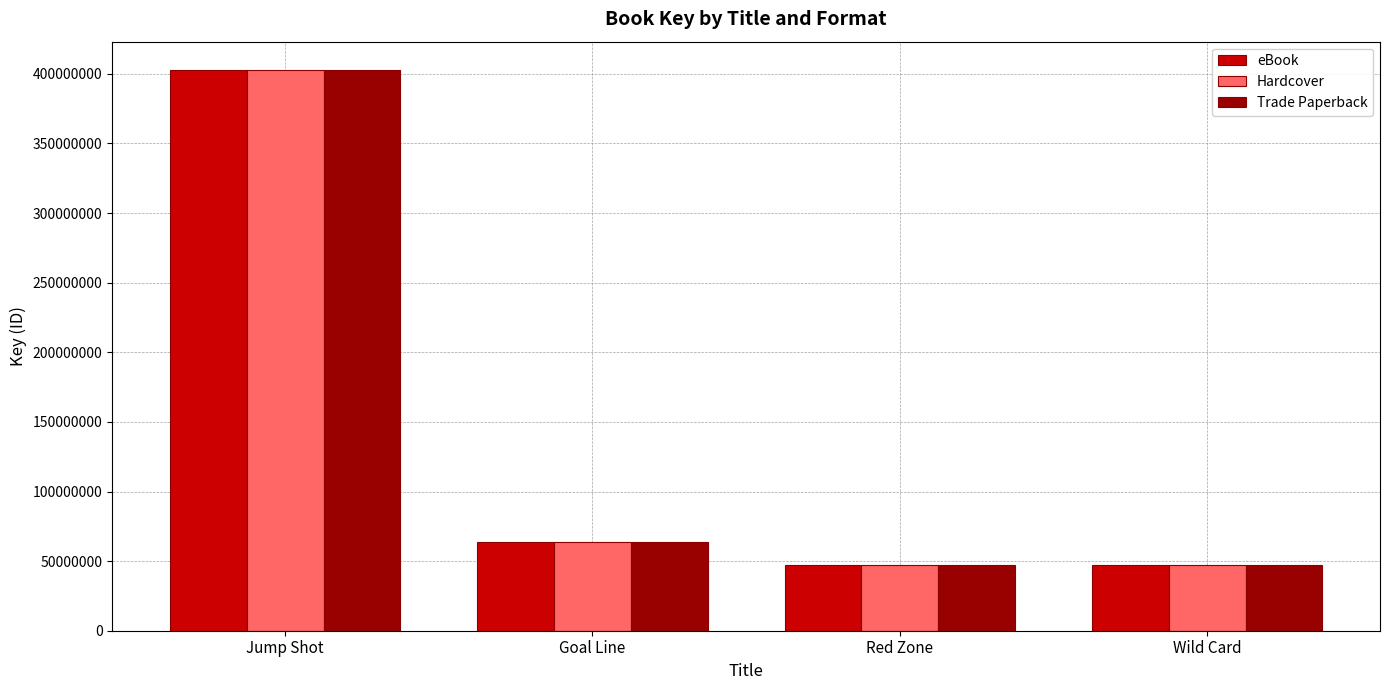

What is the total value across all series at Goal Line?

190611360